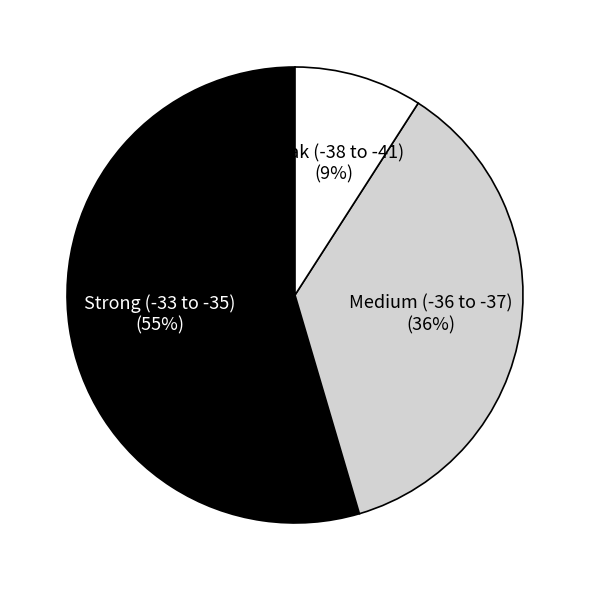

To the nearest percent, what is the average slice percentage?

33%